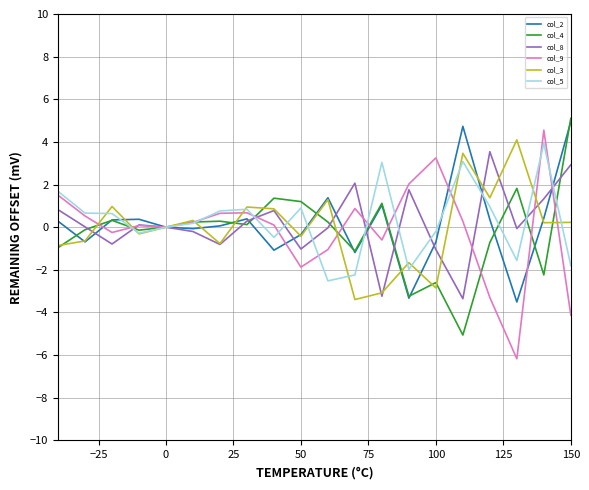

What is the smallest value displayed?

-6.2